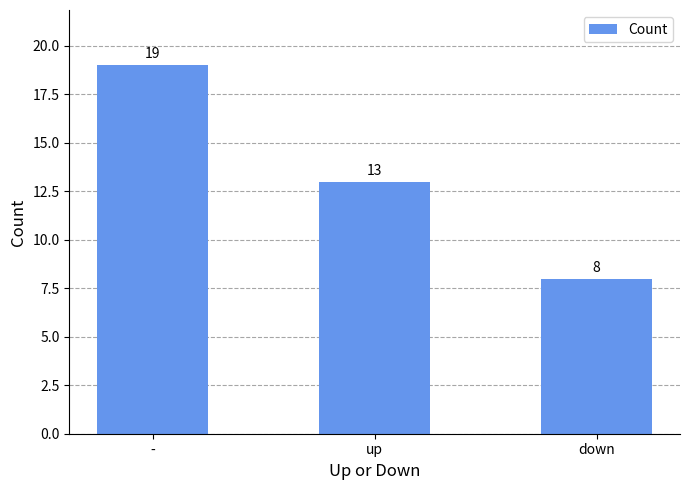

The value at up is 13. True or false?

True